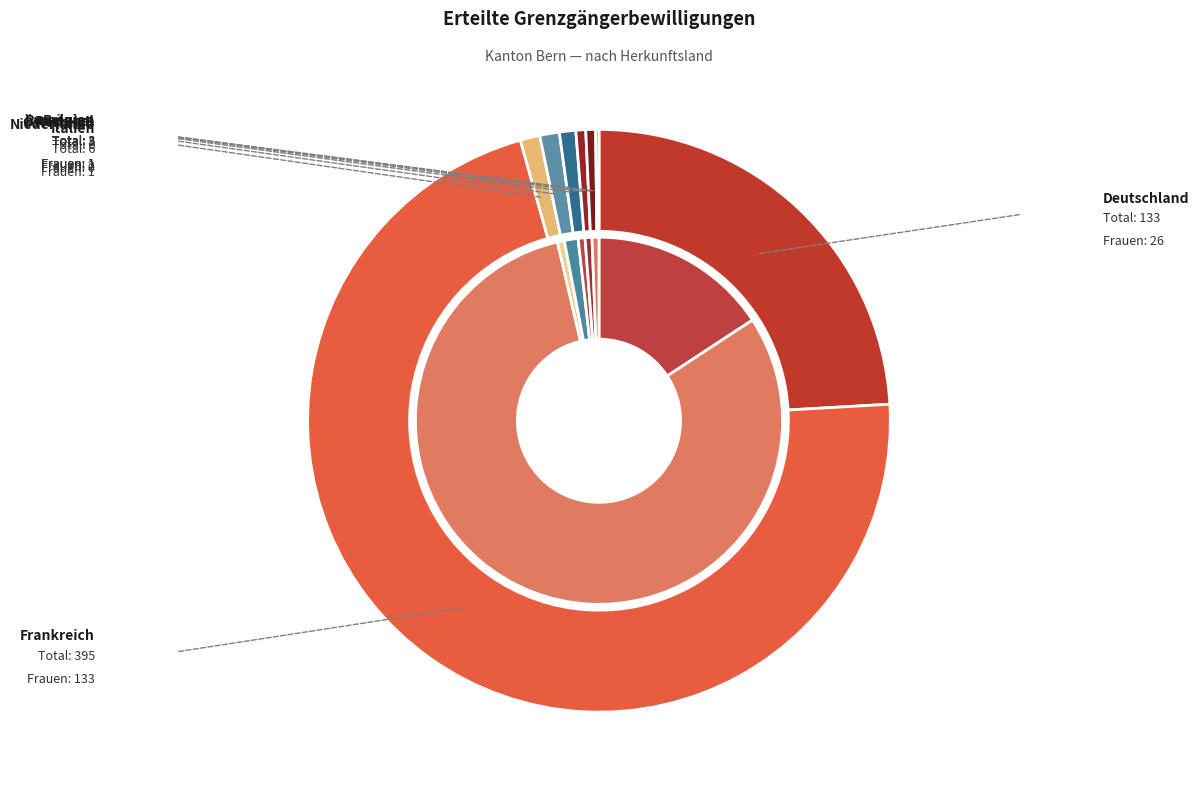

Does Belgien represent more than half of the total?

No